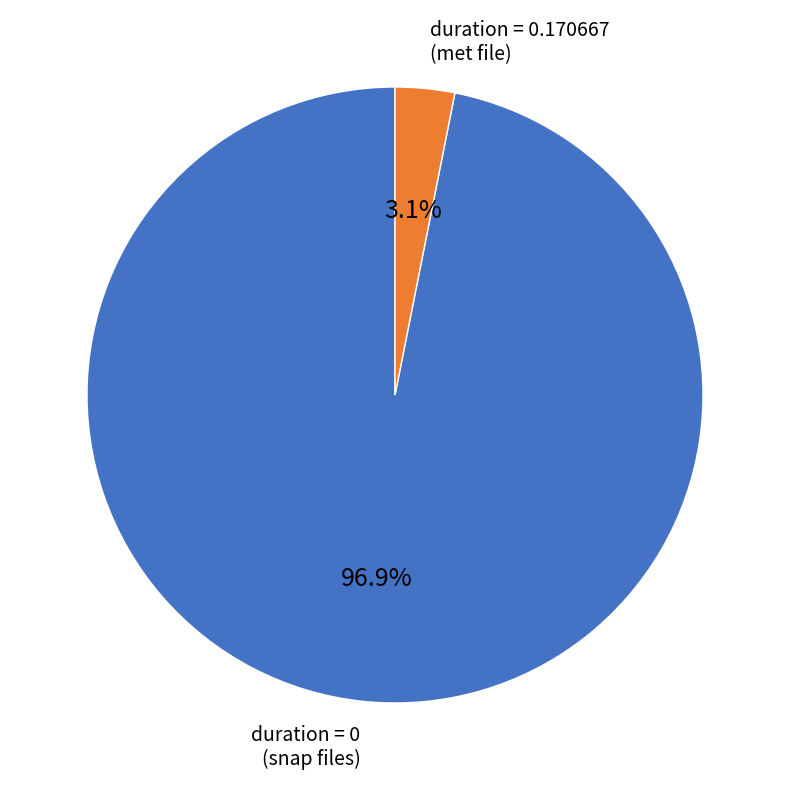

Is there any slice that represents more than half of the pie?

Yes